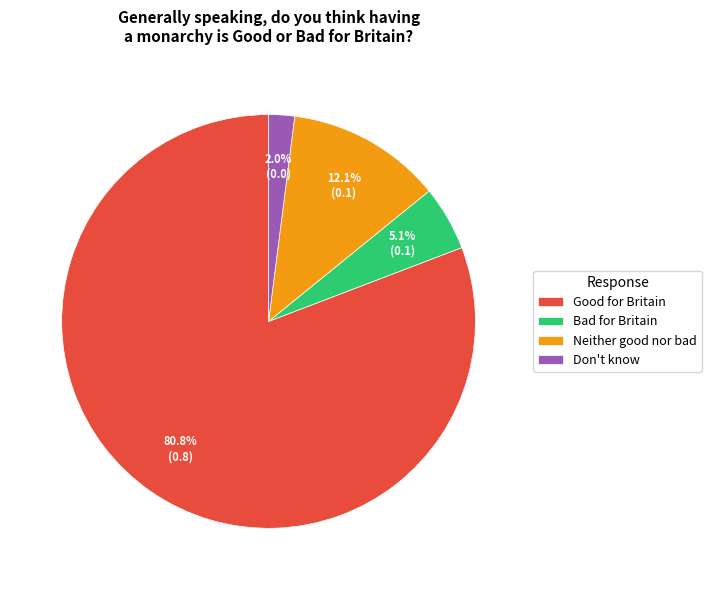

Which category has the smallest portion of the pie?

Don't know